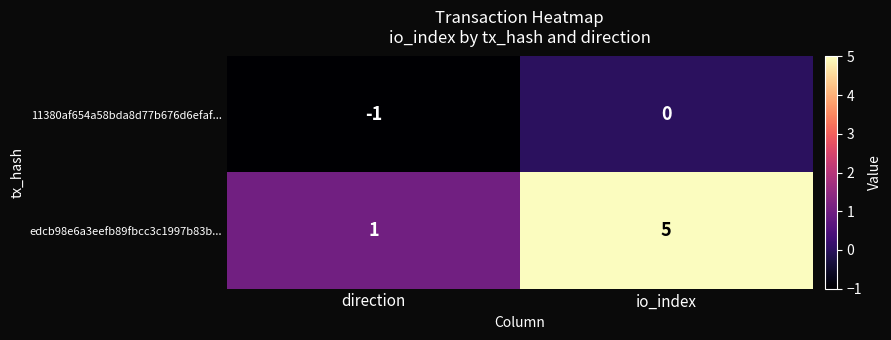

What is the difference between the highest and lowest values at direction?

2